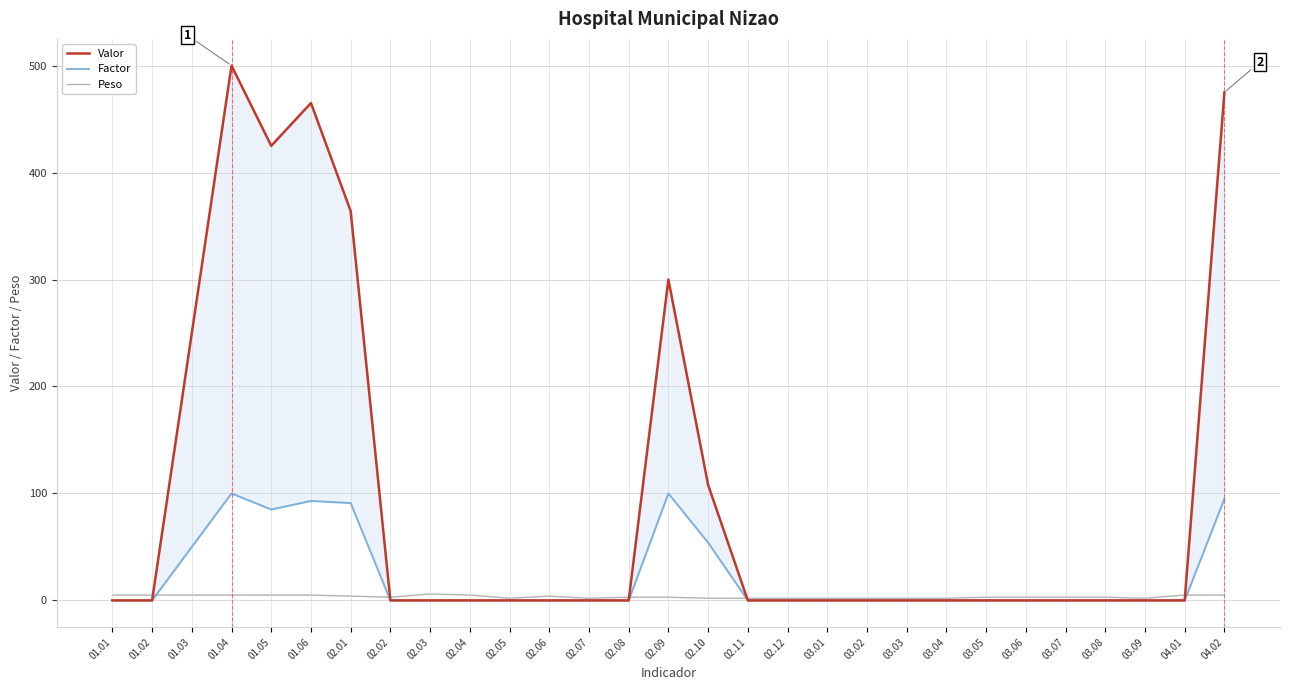

At which category is the sum across all series the highest?

01.04